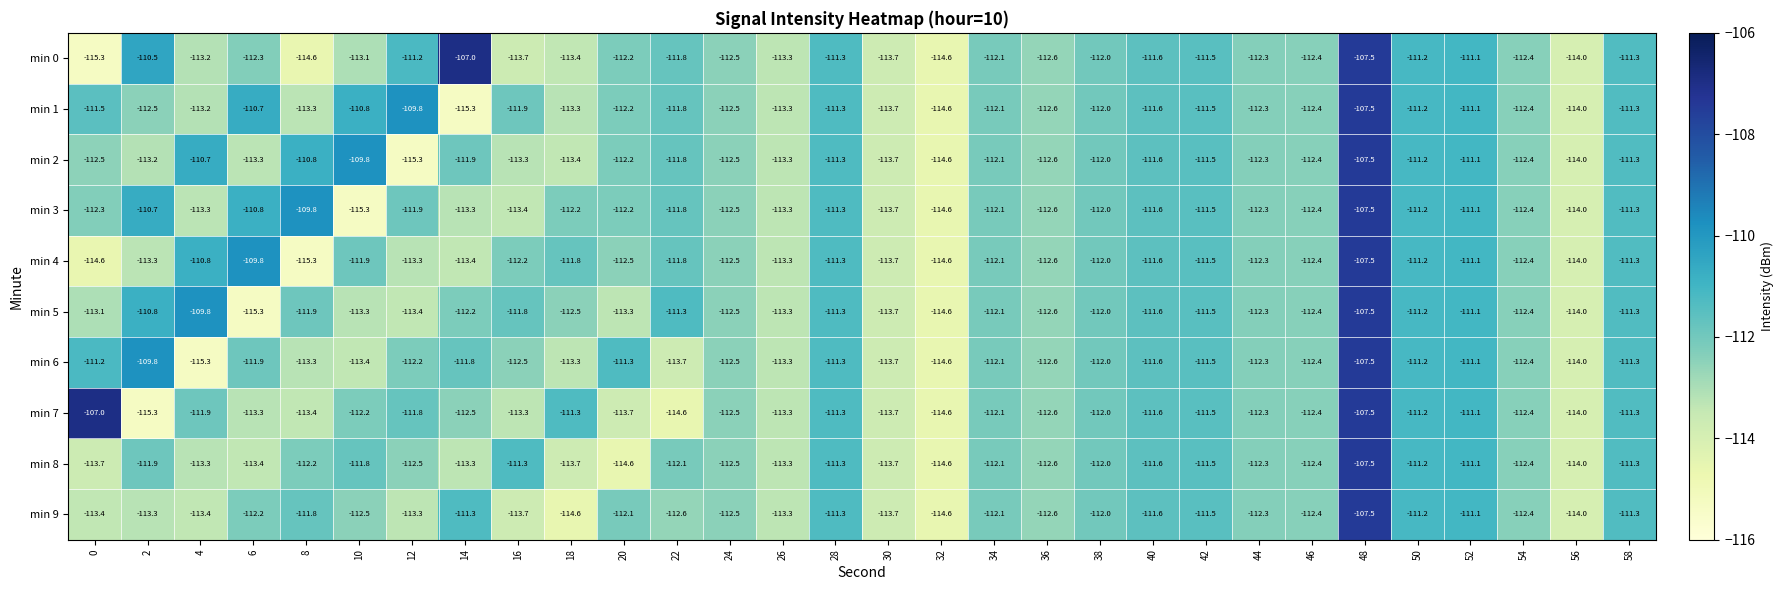

What is the average value of the min 8 series?

-112.4